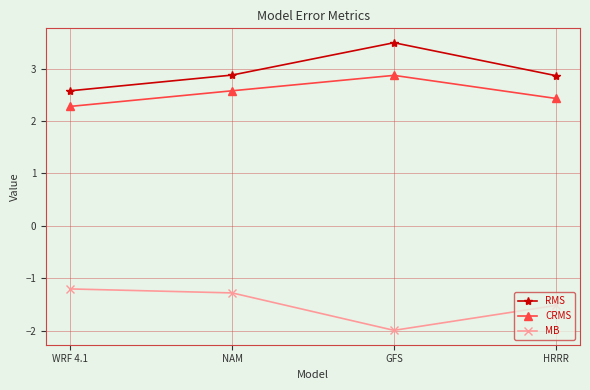

At how many categories does at least one series exceed 0?

4